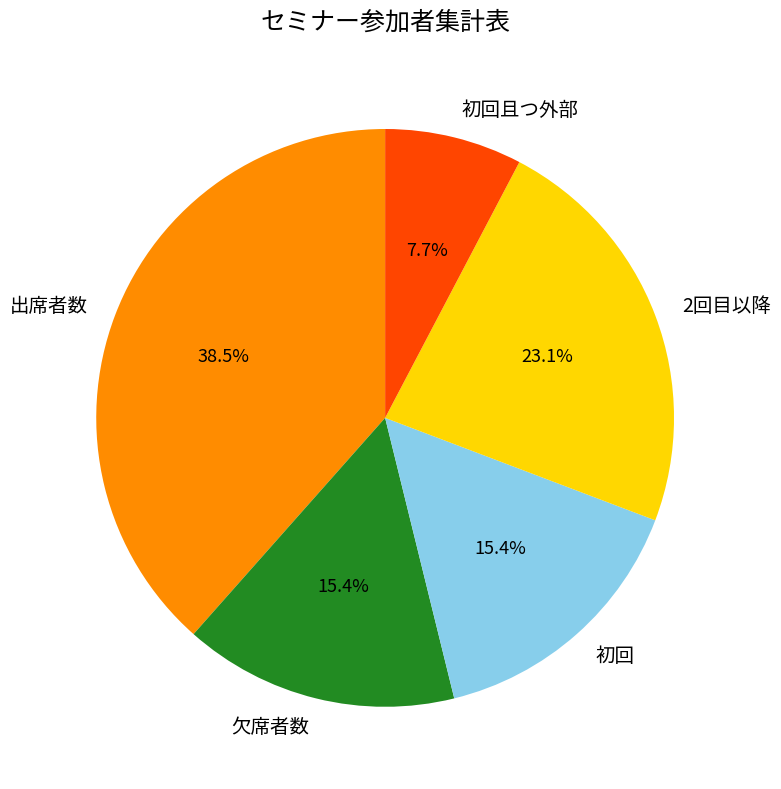

What is the smallest slice in the pie chart?

初回且つ外部